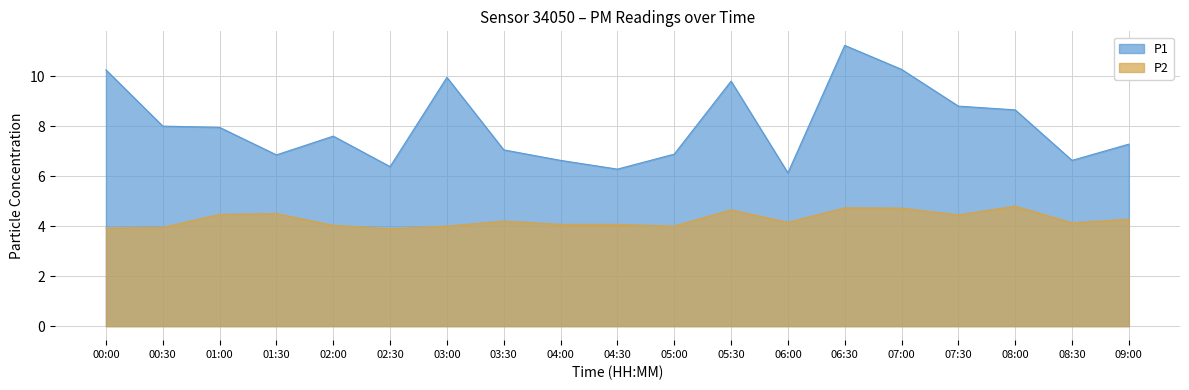

What is the difference between the second highest and minimum values in the P2 series?

0.8